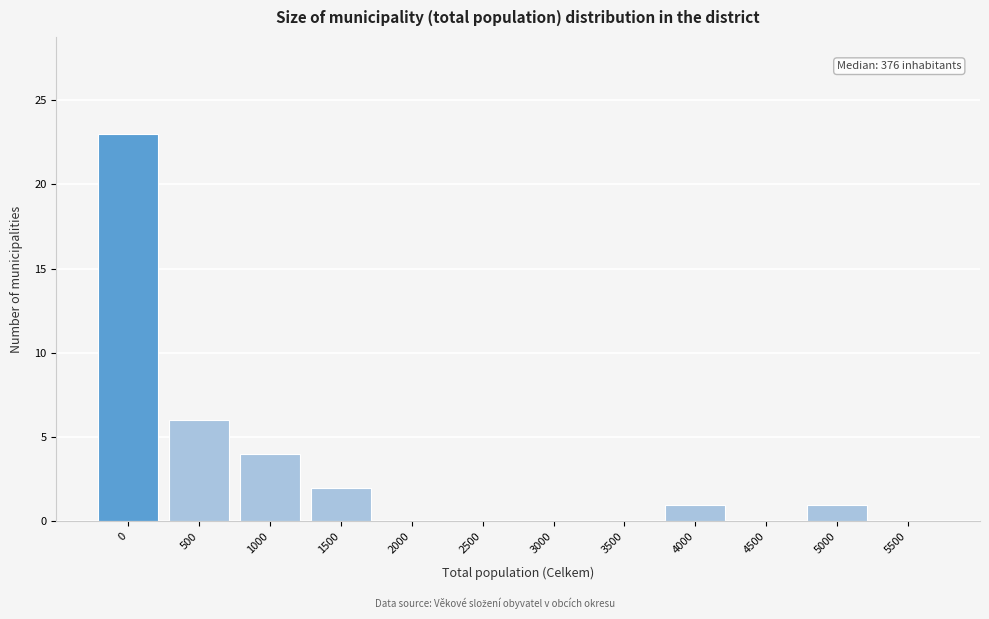

Reading left to right, transcribe all the data shown in this chart.

0=23	500=6	1000=4	1500=2	2000=0	2500=0	3000=0	3500=0	4000=1	4500=0	5000=1	5500=0